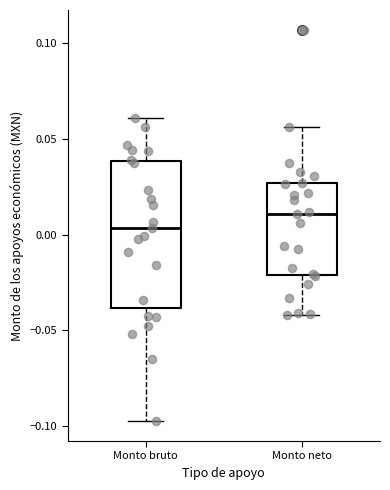

Which box's median line is the highest?

Monto neto